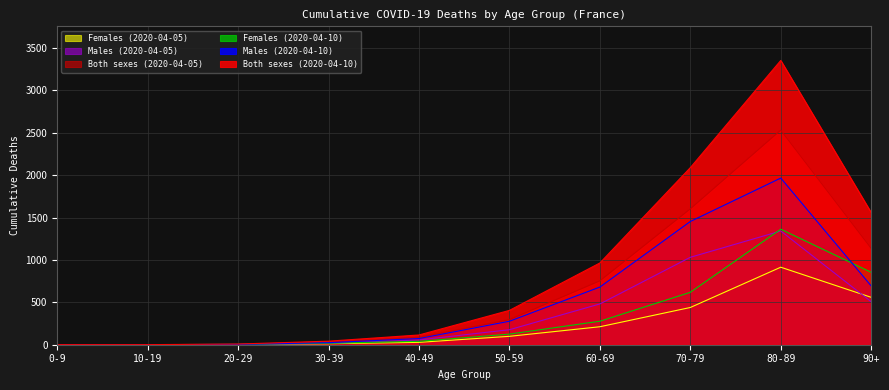

List the labels in order of Both sexes (2020-04-05) value, smallest first.

0-9, 10-19, 20-29, 30-39, 40-49, 50-59, 60-69, 90+, 70-79, 80-89